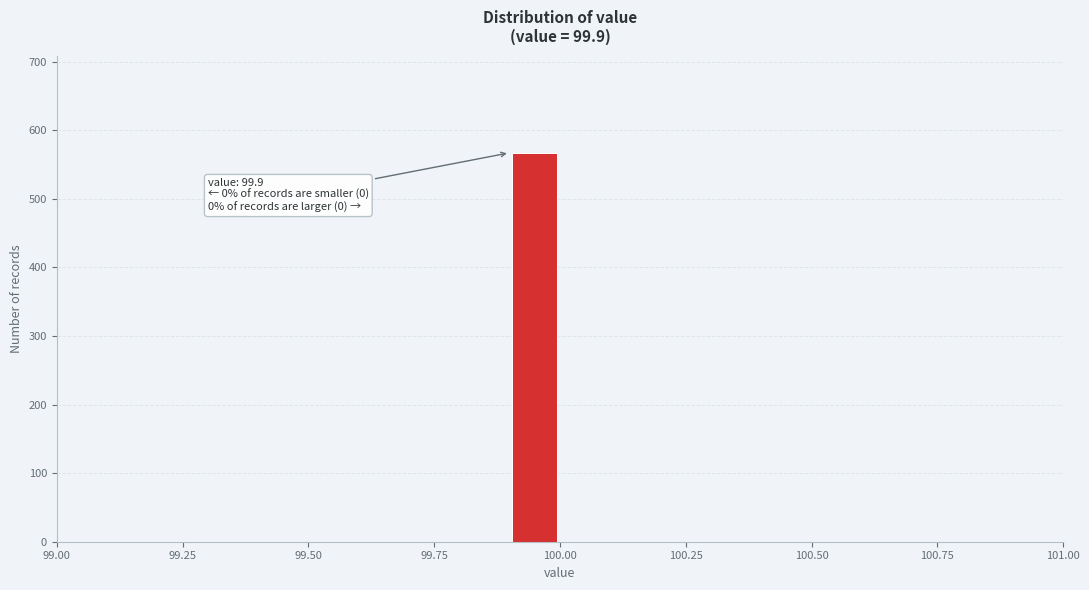

Around what value on the x-axis is the tallest bar? Give the approximate position of its centre, as read against the axis.

99.95